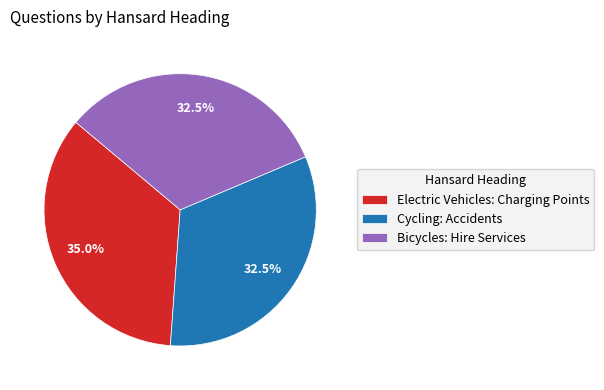

Which slice is the largest?

Electric Vehicles: Charging Points